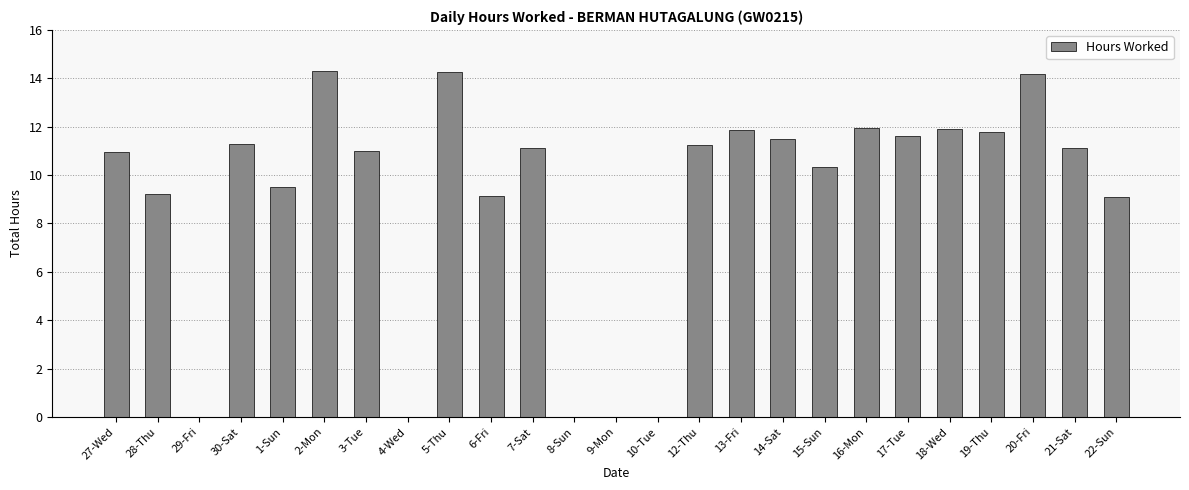

How many series are shown in this chart?

1